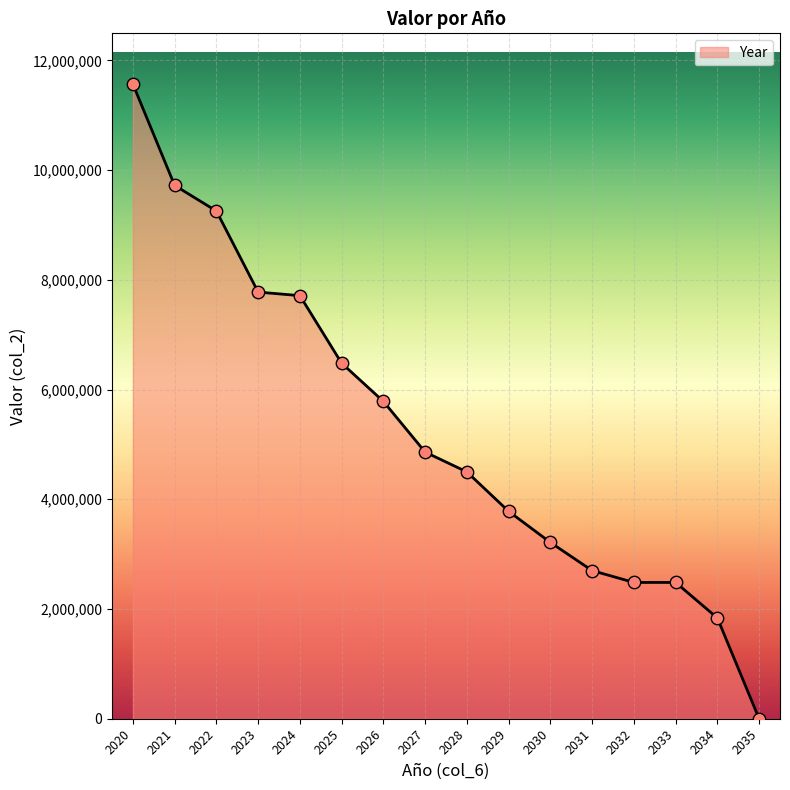

Which has a higher value, 2027 or 2034?

2027